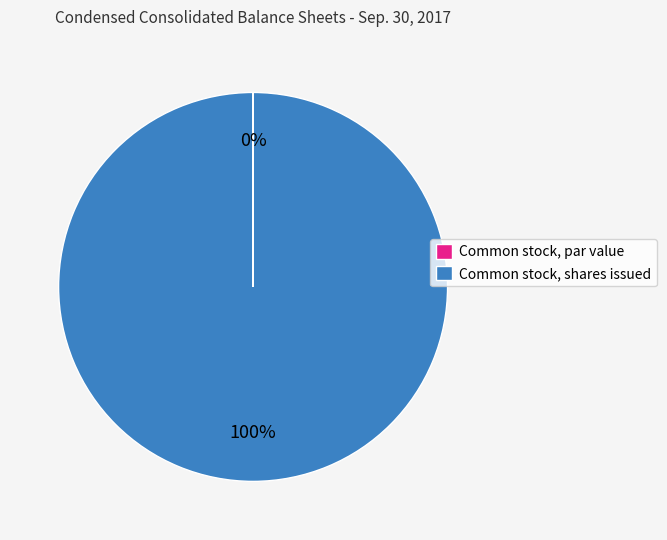

Does any single category account for the majority?

Yes